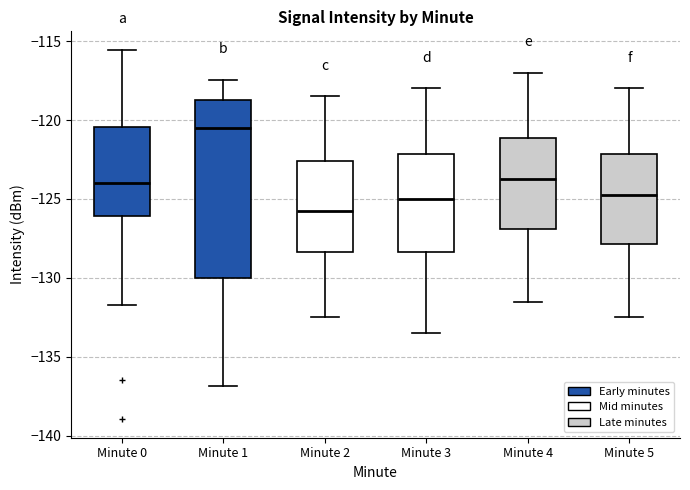

Reading left to right, read every box against the y-axis: the position of its median line, the range the box covers, and the ends of its whiskers. The values are not printed on the chart, so give them approximately, as read against the axis.

Minute 0: median -124.0, box -126.0 to -120.5, whiskers -131.5 to -115.5
Minute 1: median -120.5, box -130.0 to -118.5, whiskers -137.0 to -117.5
Minute 2: median -125.5, box -128.5 to -122.5, whiskers -132.5 to -118.5
Minute 3: median -125.0, box -128.5 to -122.0, whiskers -133.5 to -118.0
Minute 4: median -123.5, box -127.0 to -121.0, whiskers -131.5 to -117.0
Minute 5: median -124.5, box -128.0 to -122.0, whiskers -132.5 to -118.0